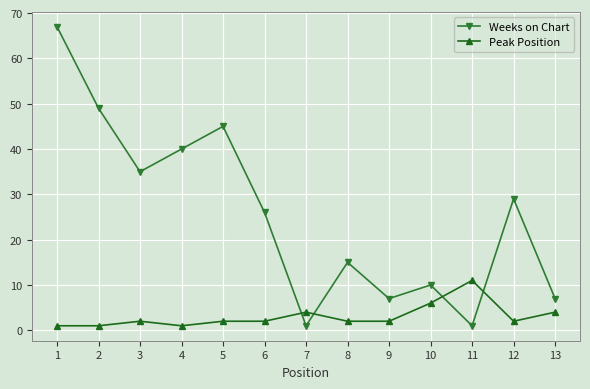

The value of Weeks on Chart at 4 is 56. True or false?

False